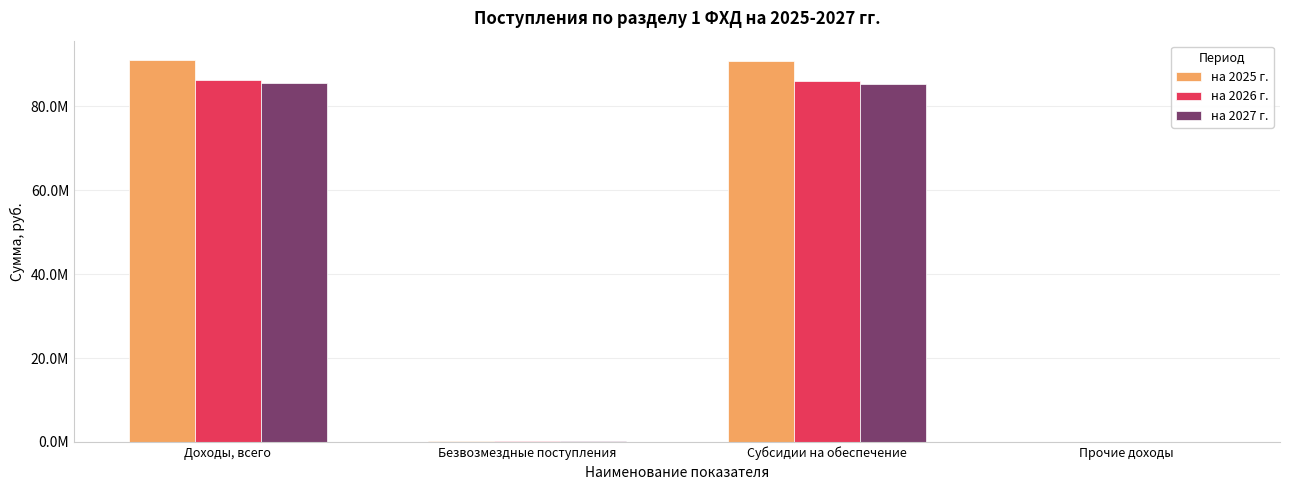

What are all the series names shown in the legend?

на 2025 г., на 2026 г., на 2027 г.